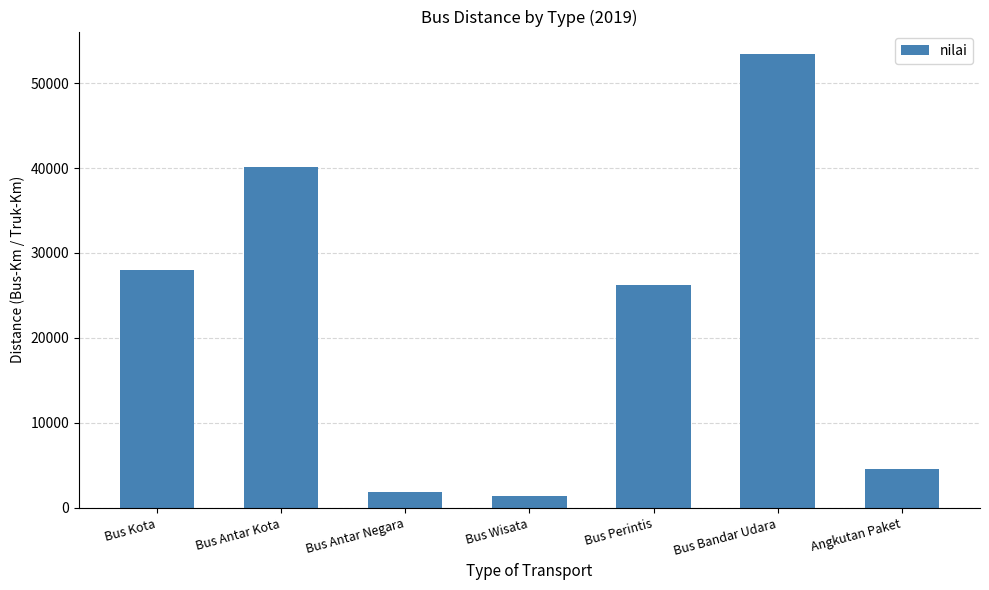

Where does the data first go above 26191?

Bus Kota